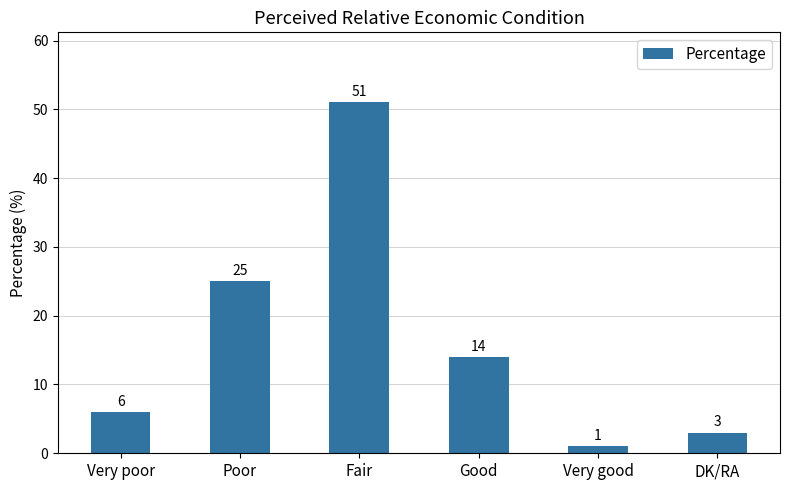

Reading left to right, transcribe all the data shown in this chart.

Very poor=6	Poor=25	Fair=51	Good=14	Very good=1	DK/RA=3